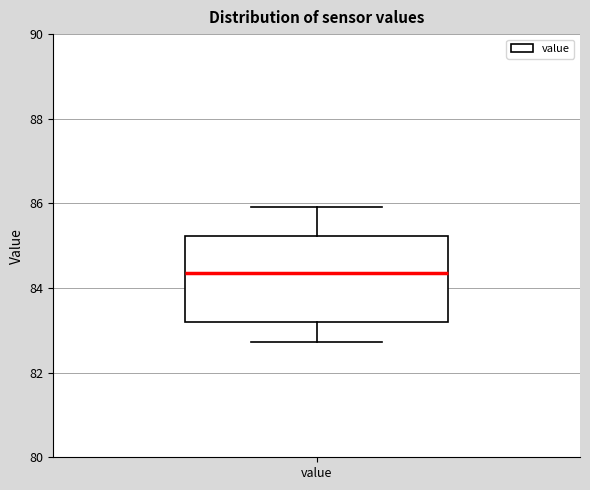

Read this box plot against the y-axis: the position of the median line, the range covered by the box, and the ends of both whiskers. The values are not printed on the chart, so give them approximately, as read against the axis.

median 84.4, box 83.2 to 85.2, whiskers 82.8 to 86.0